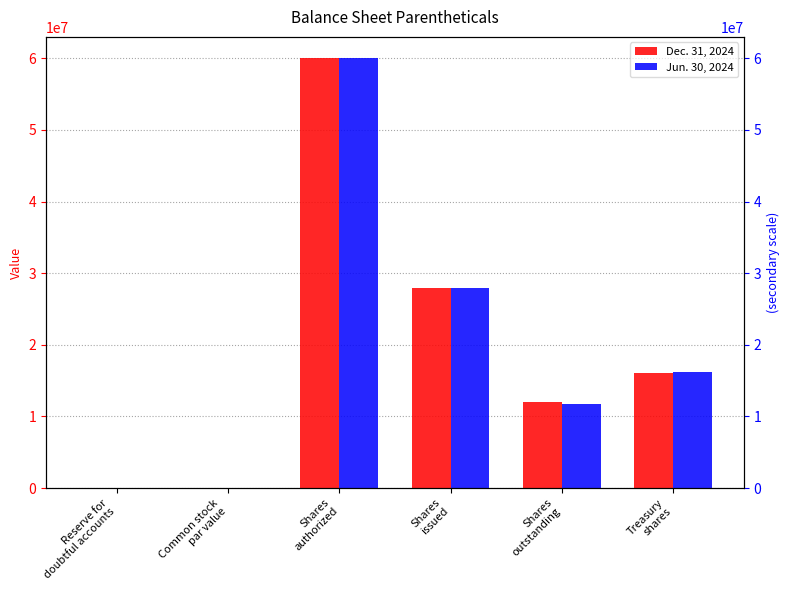

Is it true that Dec. 31, 2024 equals 60000000.0 at Shares
authorized?

True